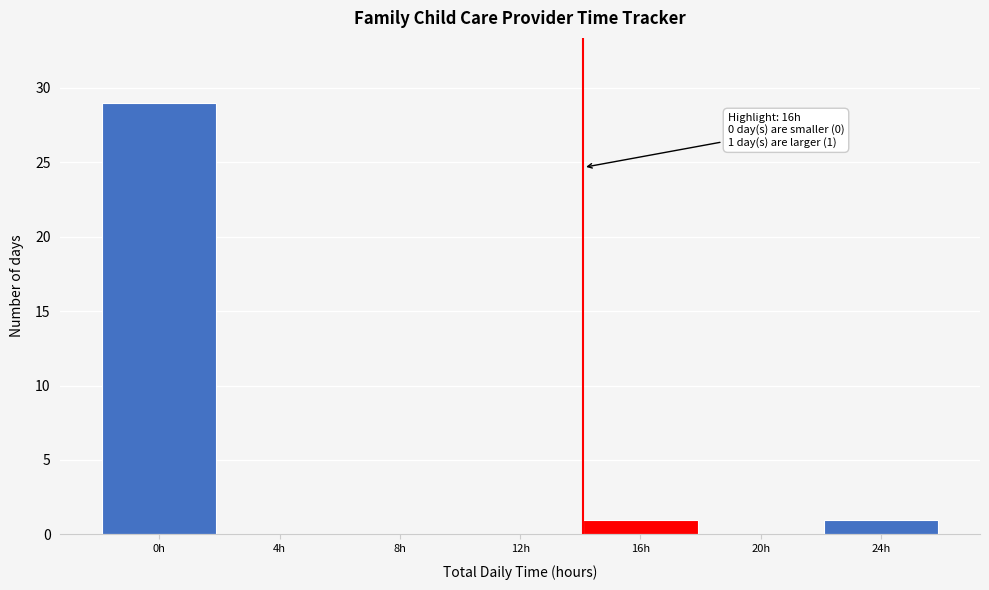

Reading left to right, transcribe all the data shown in this chart.

0h=29	4h=0	8h=0	12h=0	16h=1	20h=0	24h=1